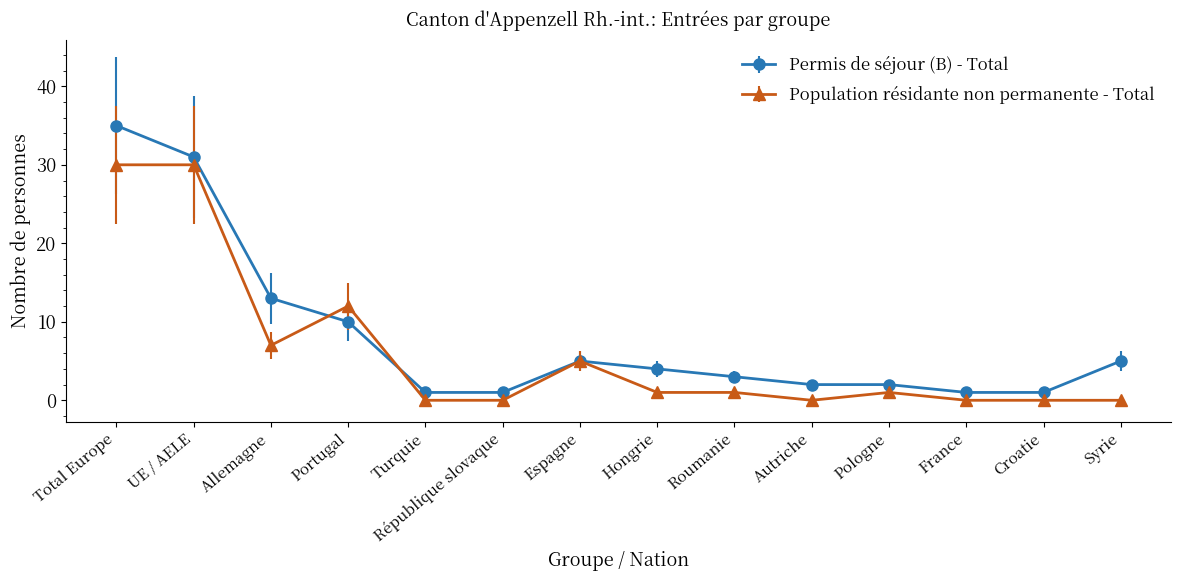

What is the value of the Population résidante non permanente - Total point at the 4th from the left?

12